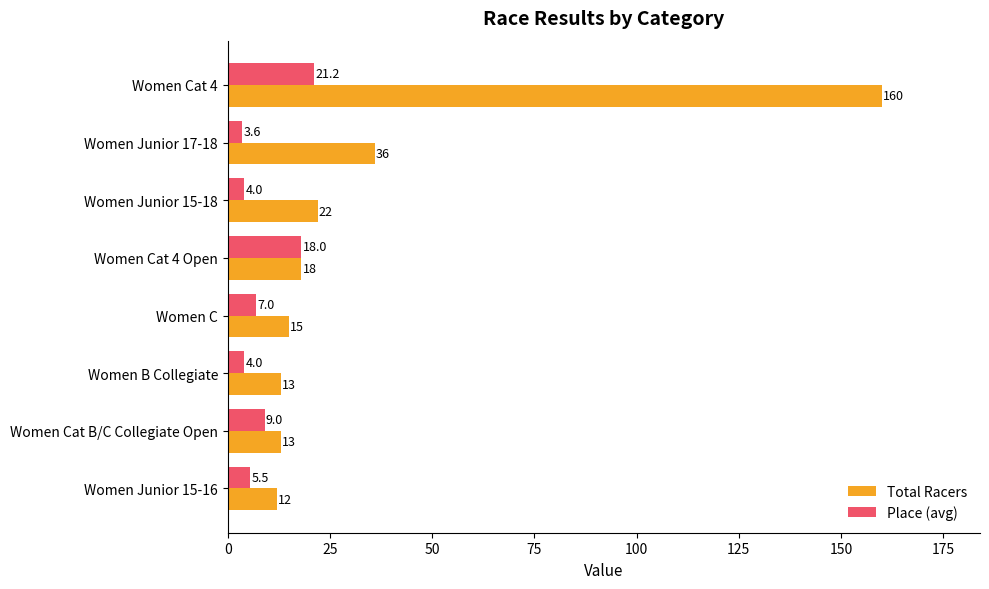

Is it true that Total Racers equals 26.0 at Women C?

False